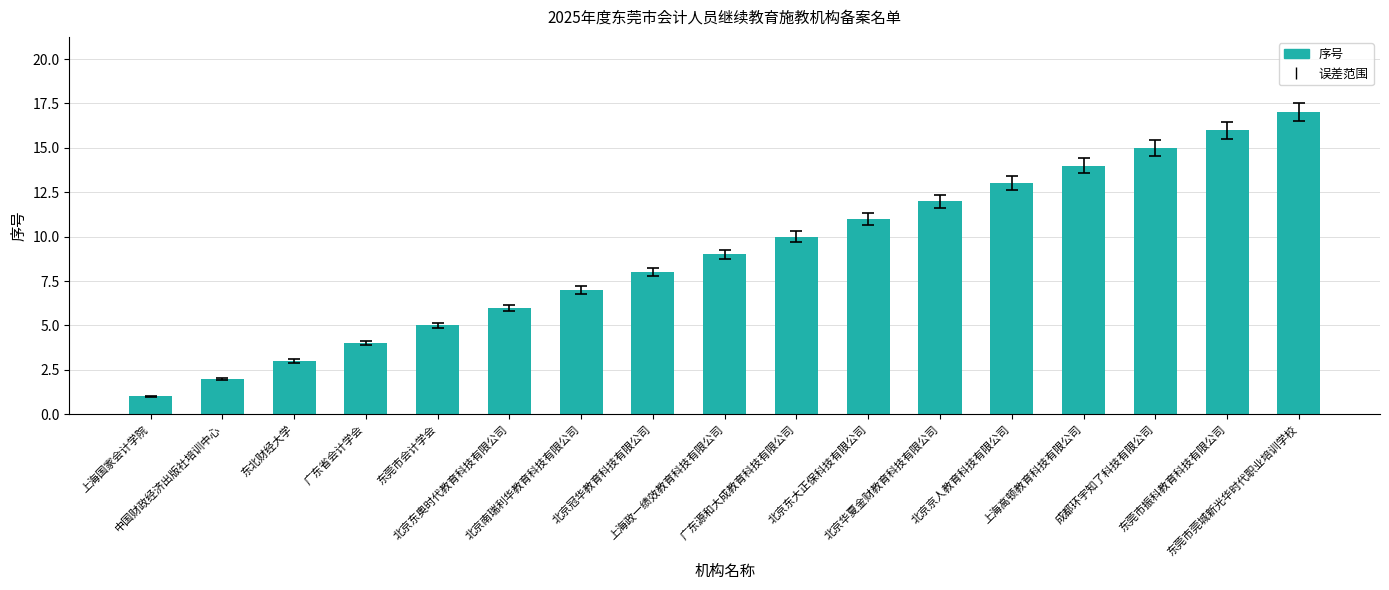

What is the sum of all values?

153